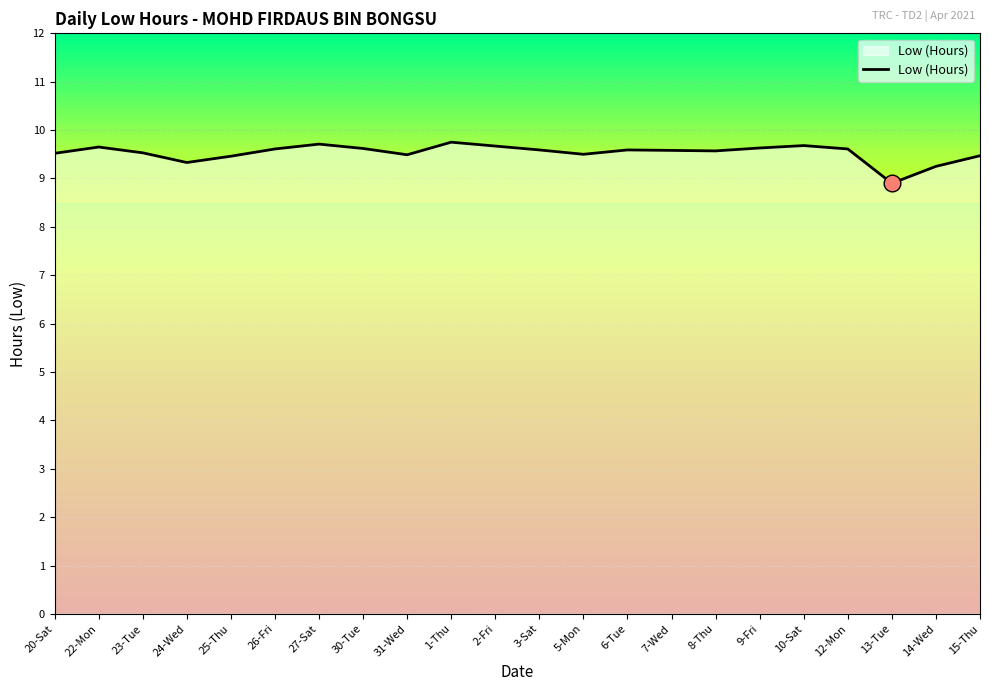

What is the difference between the values at 26-Fri and 13-Tue?

0.7